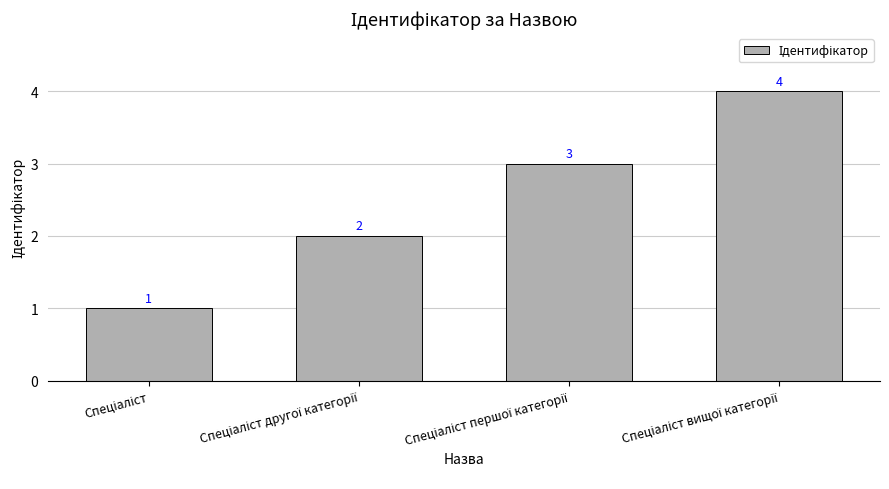

What is the smallest value displayed?

1